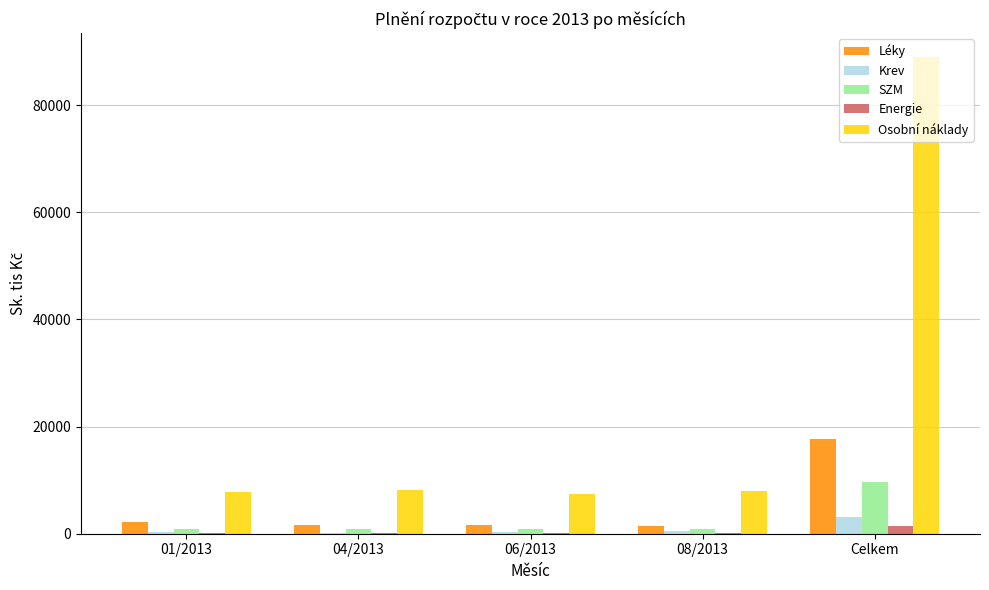

Which label corresponds to the largest value in the chart?

Celkem